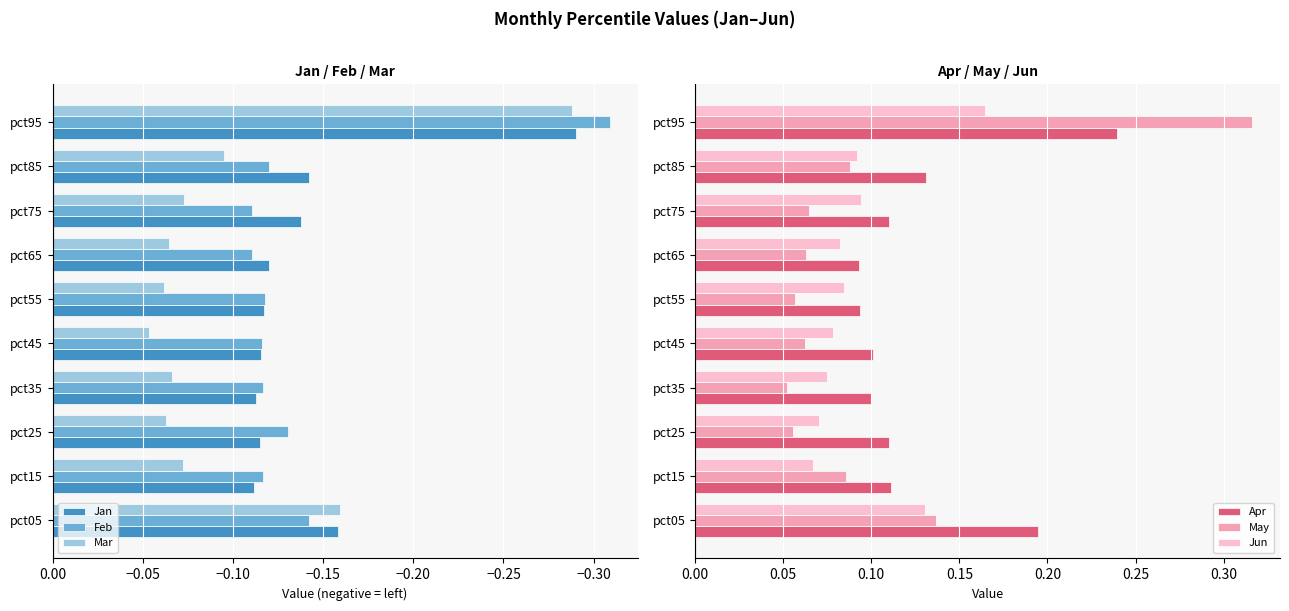

What are all the series names shown in the legend?

Jan, Feb, Mar, Apr, May, Jun